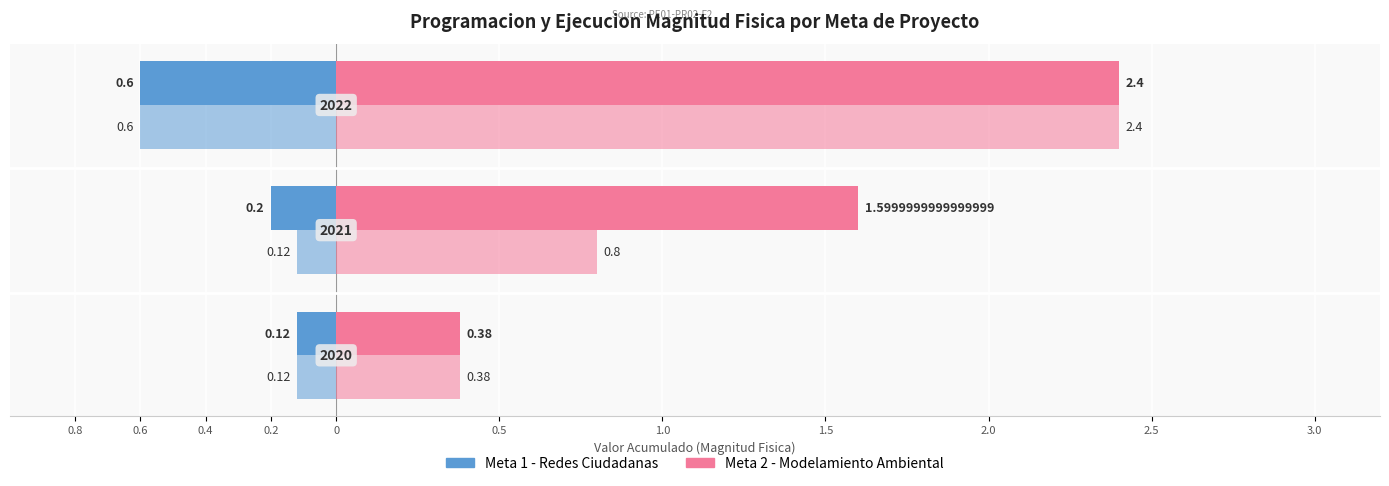

How many data points does each series have?

3